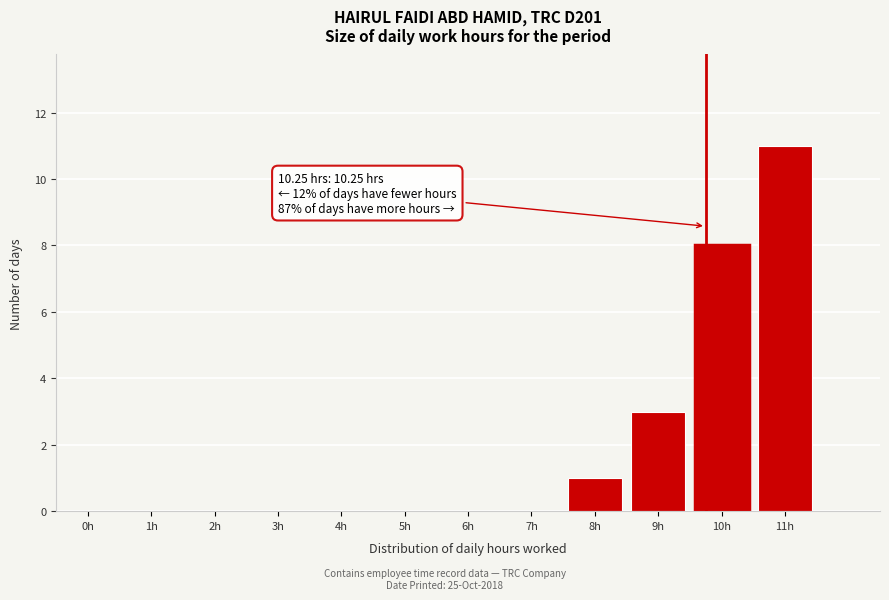

Reading left to right, what are all the values shown in this chart?

0h=0	1h=0	2h=0	3h=0	4h=0	5h=0	6h=0	7h=0	8h=1	9h=3	10h=8	11h=11